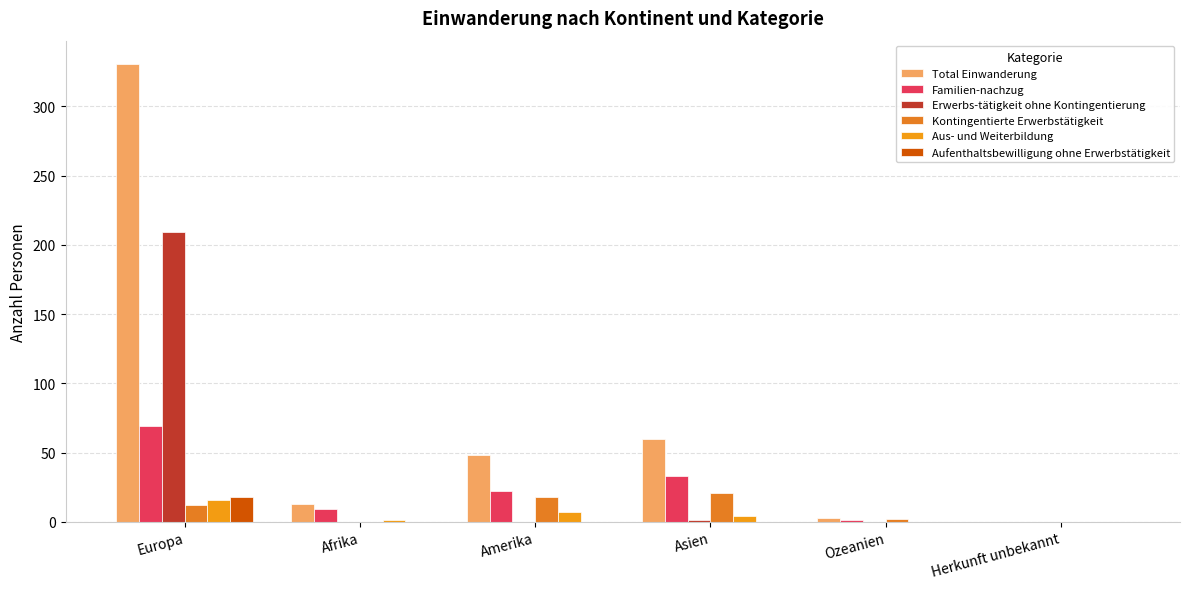

How many categories are shown in the chart?

6